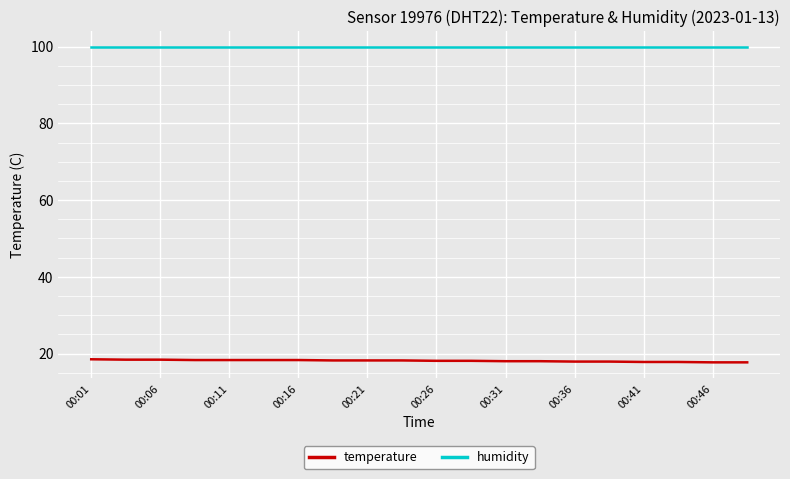

True or false: humidity and temperature cross at least once.

False